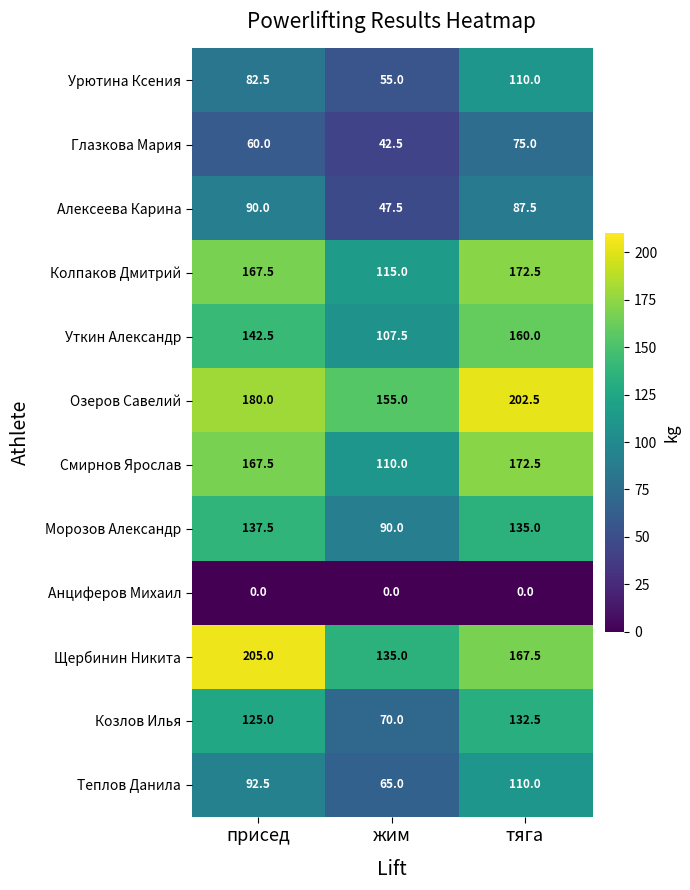

What is the minimum value for Смирнов Ярослав?

110.0